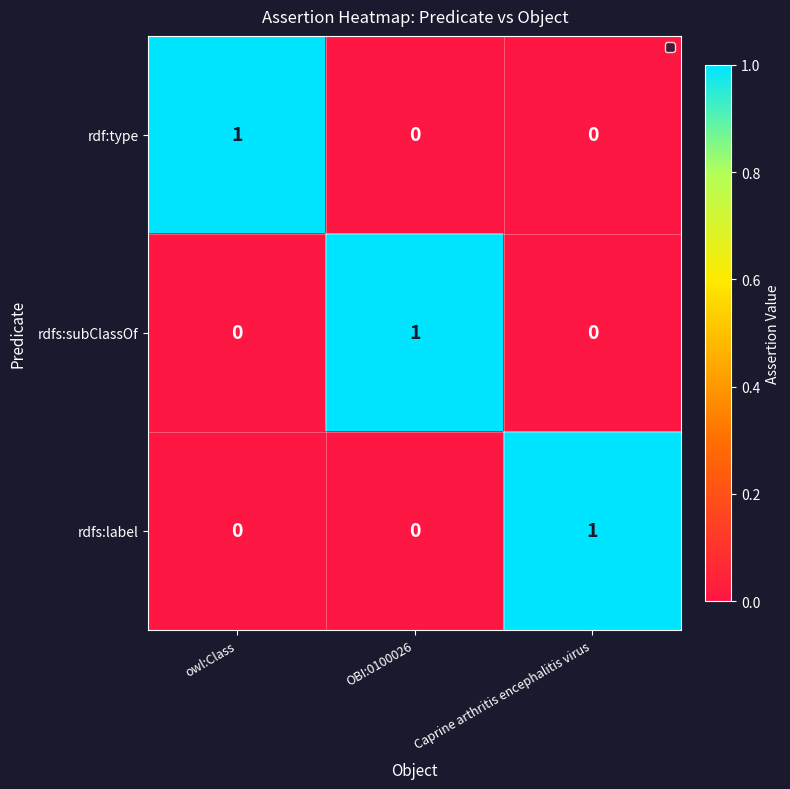

At which label does rdfs:label reach its peak?

Caprine arthritis encephalitis virus